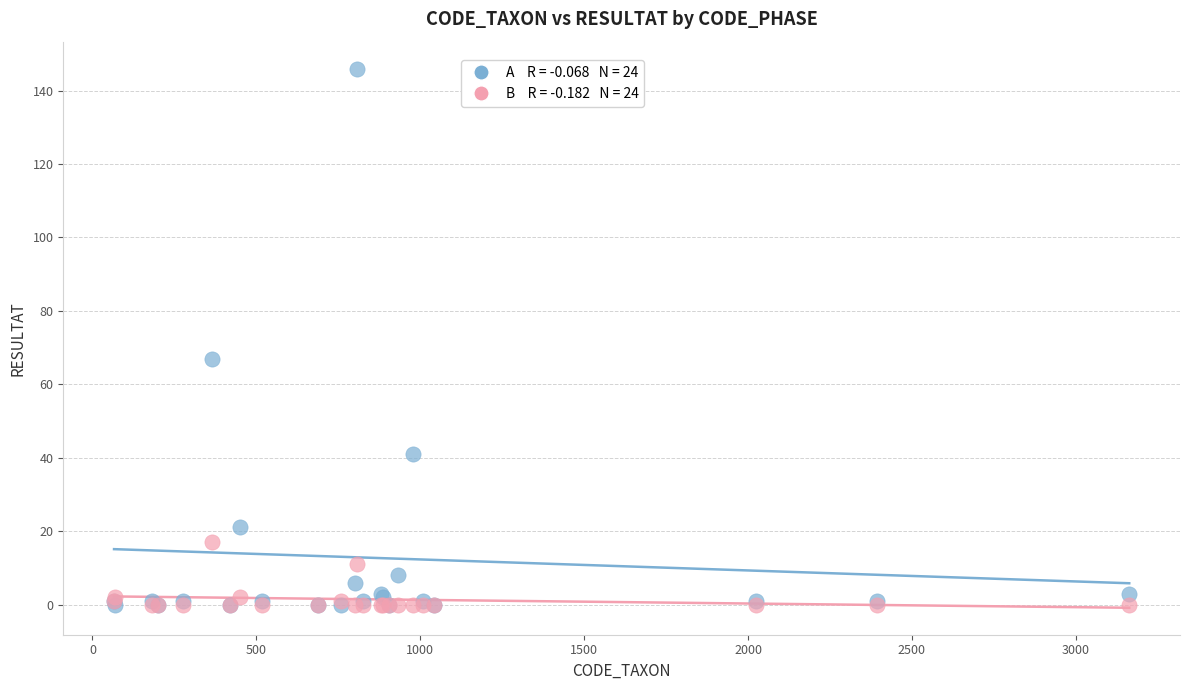

Across all series, what Y value is closest to 73?

67